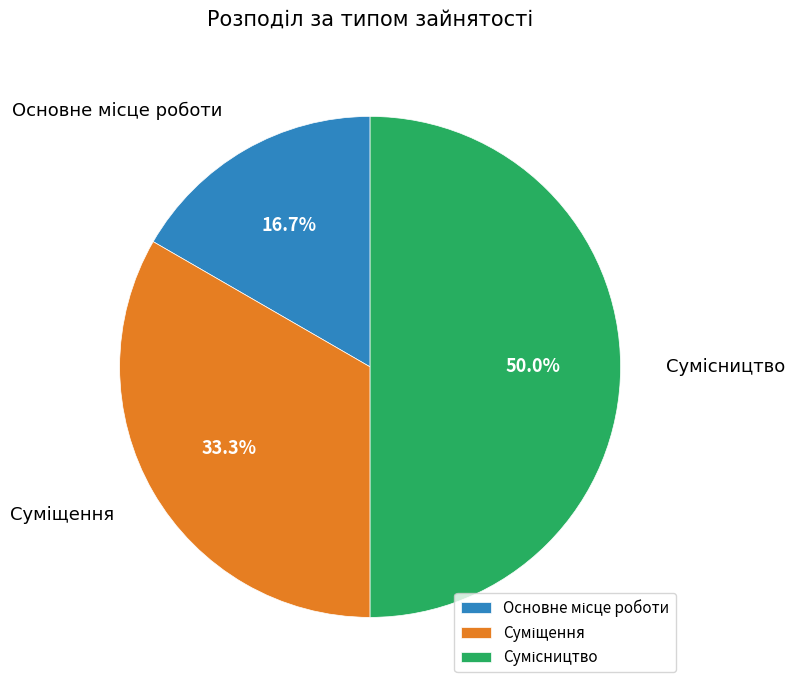

Which category has the biggest portion of the pie?

Сумісництво